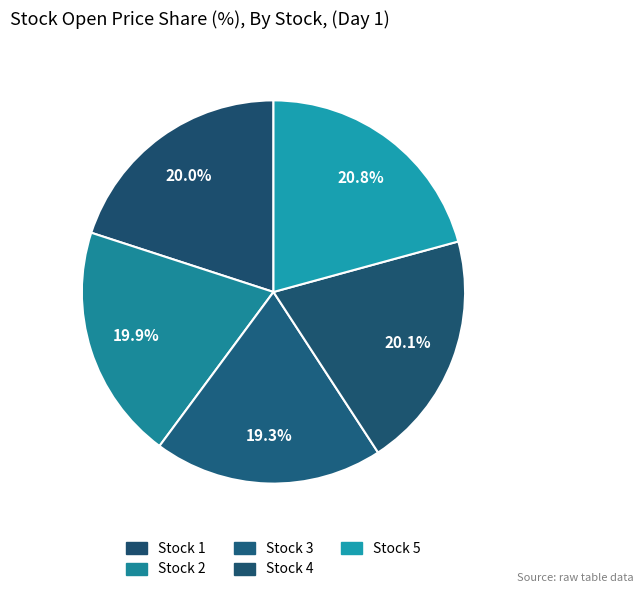

To the nearest percent, what is the difference between the Stock 2 and Stock 3 slice percentages?

1%